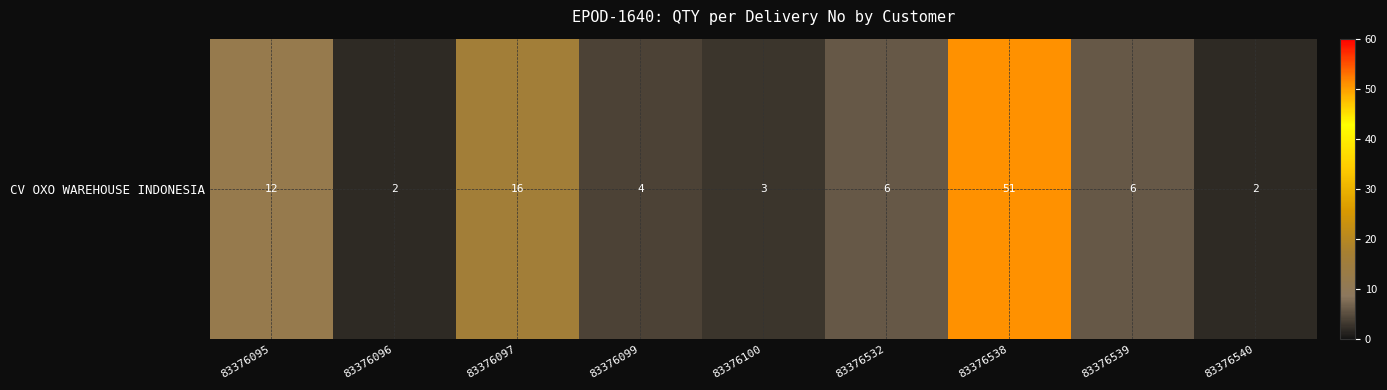

Rank the categories by value from highest to lowest.

83376538, 83376097, 83376095, 83376532, 83376539, 83376099, 83376100, 83376096, 83376540